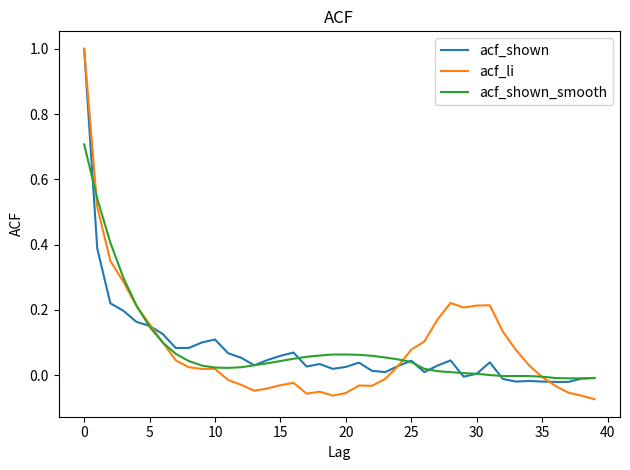

What is the sum of all acf_shown_smooth values?

3.3